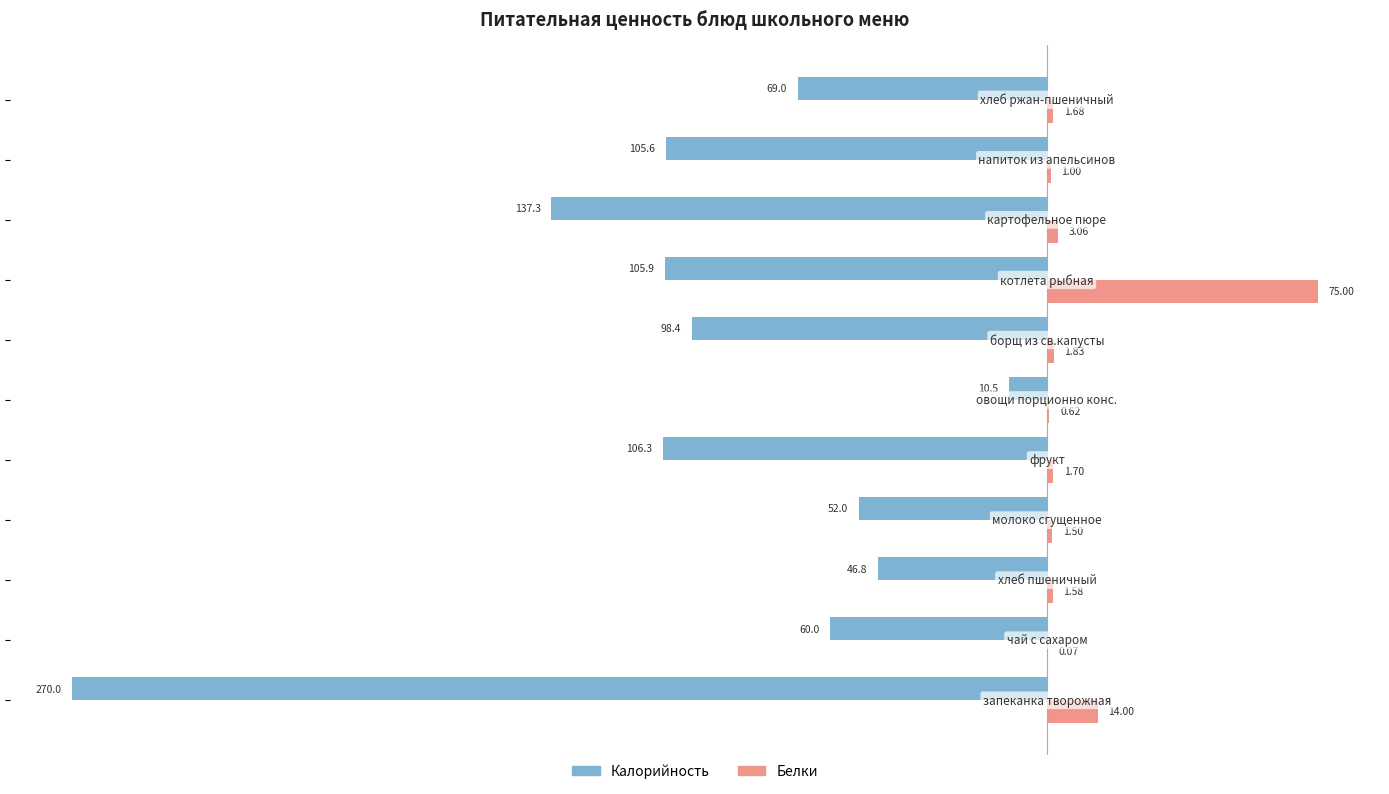

Which series has the largest total across all categories?

Белки